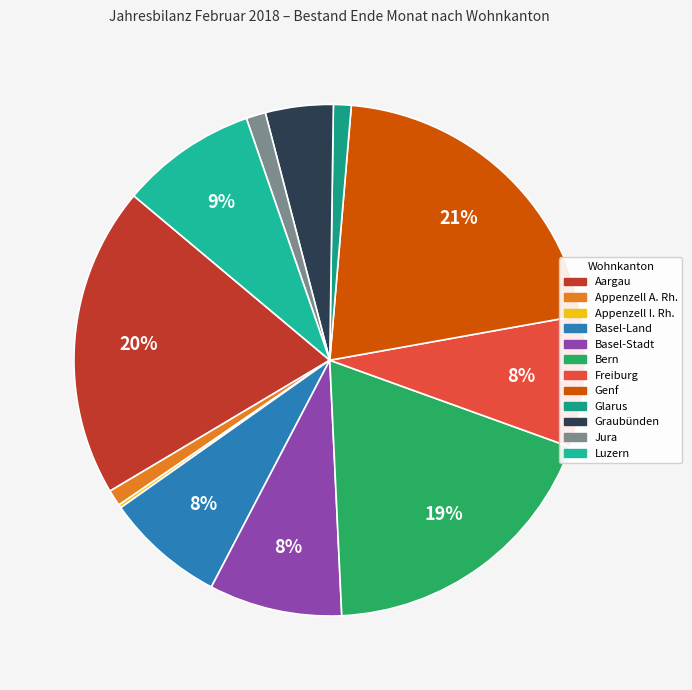

Is it true that Basel-Stadt is 8% of the pie?

True